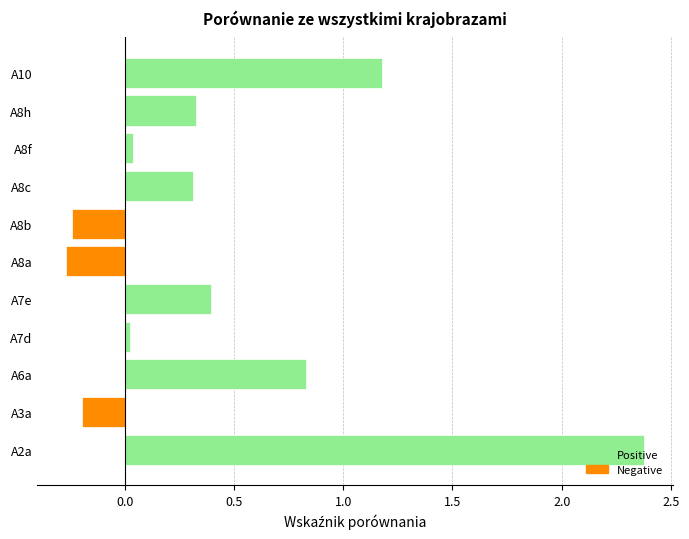

What is the sum of the values at A3a and A6a?

0.6